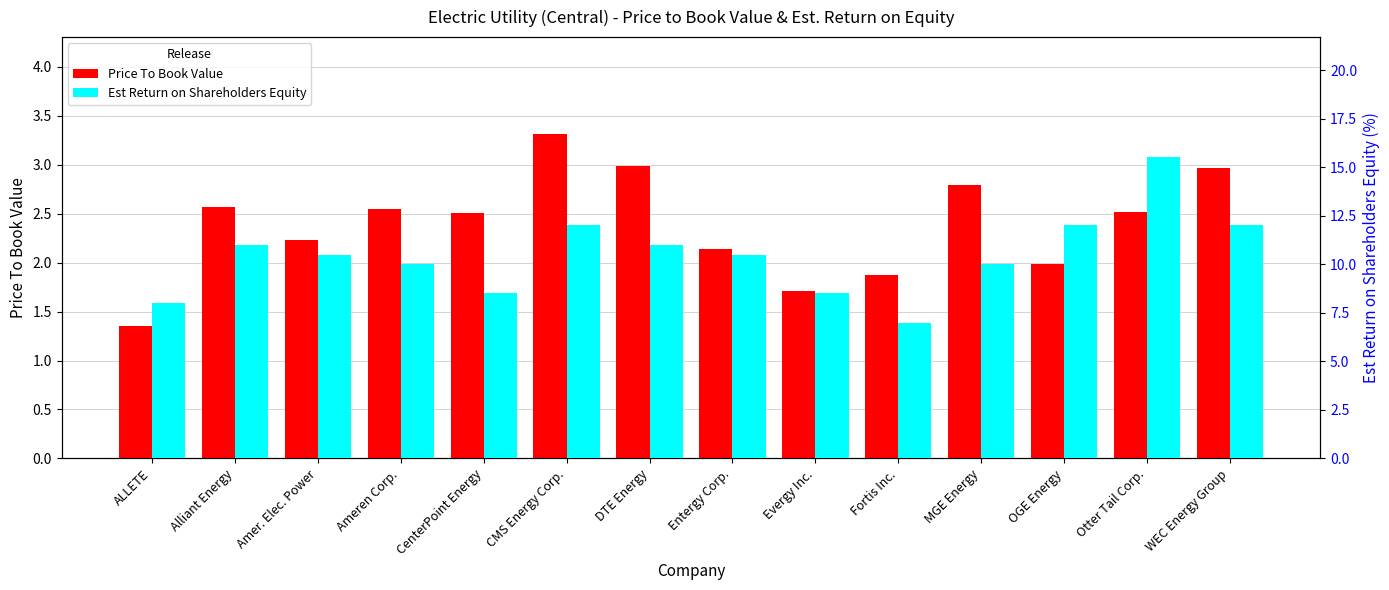

How many values in the Est Return on Shareholders Equity series exceed 10?

8